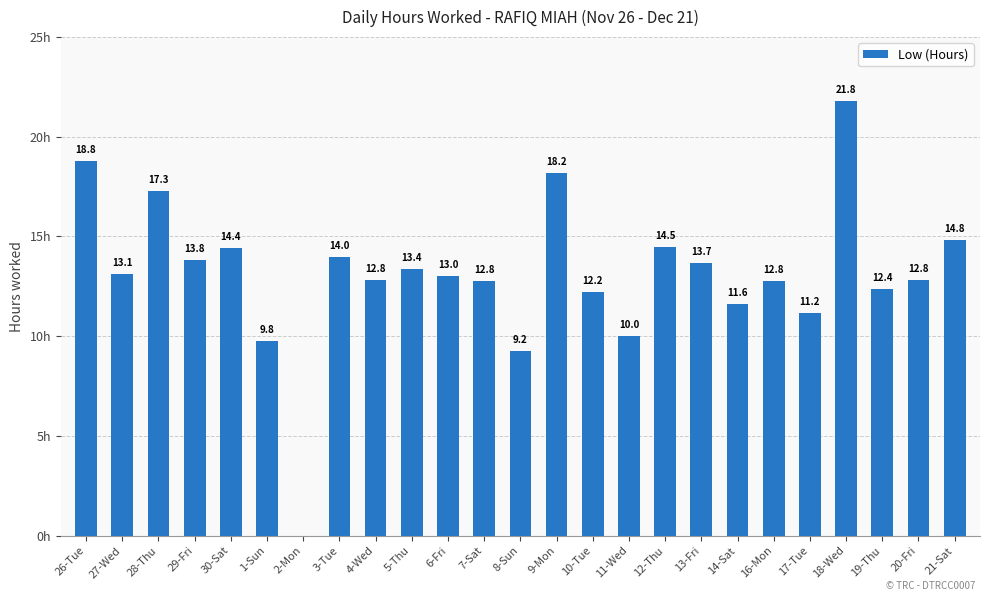

At which label does the data first exceed 13?

26-Tue